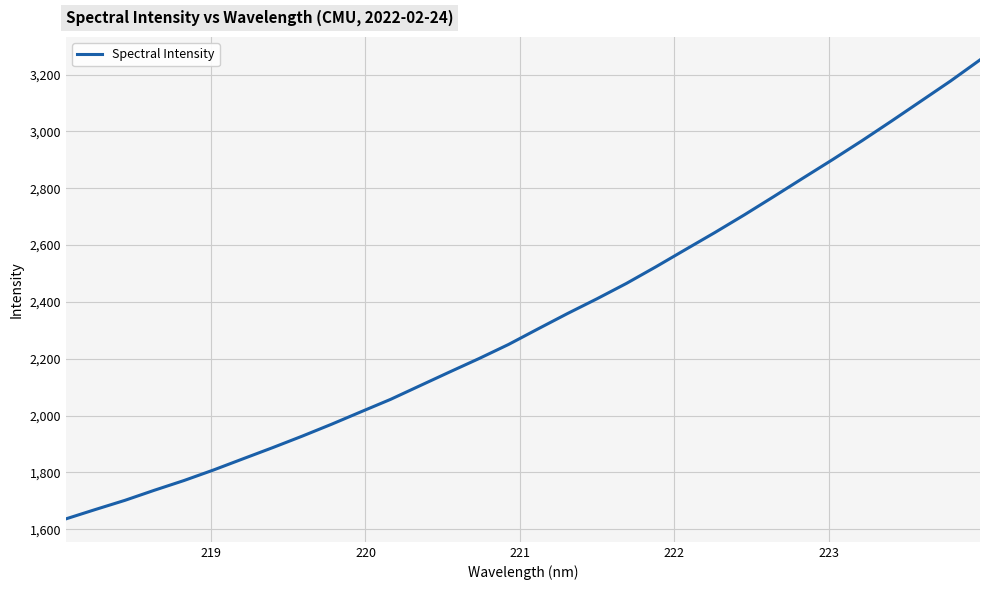

True or false: the data has more than 0 interior local peaks.

False